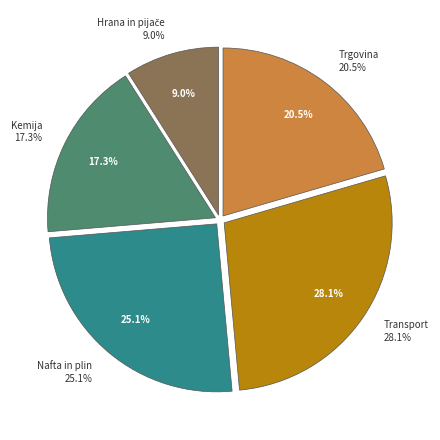

To the nearest percent, what is the combined percentage of Nafta in plin and Kemija?

42%